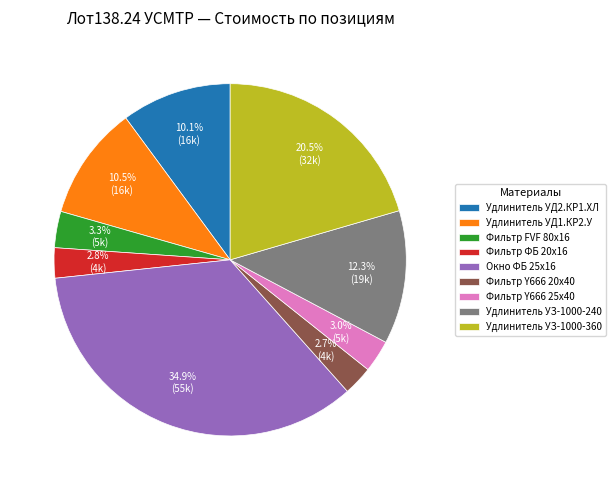

Which slice is the largest?

Окно ФБ 25х16